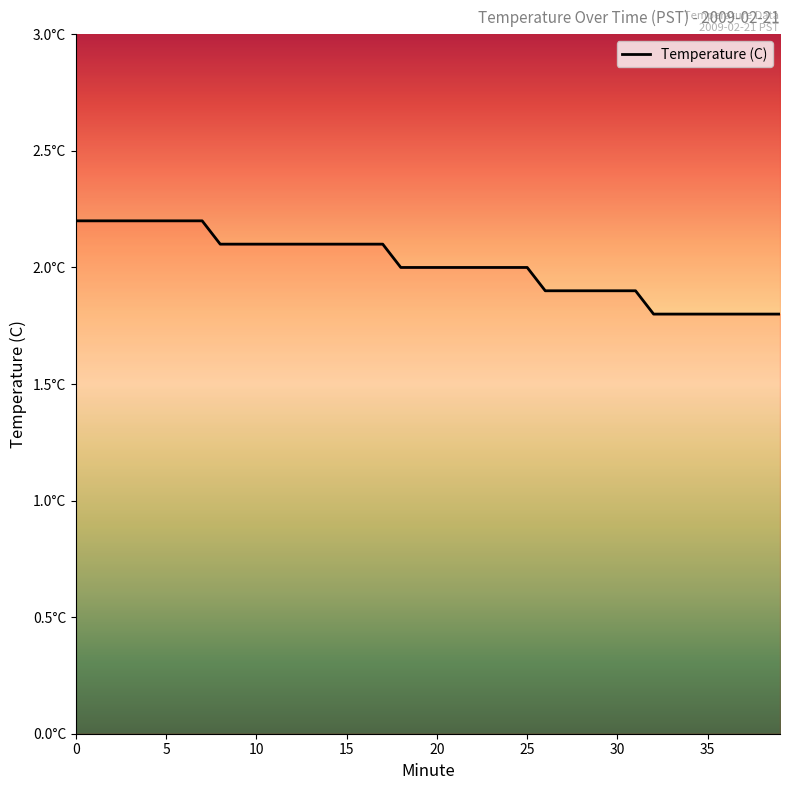

What is the sum of the values at 23 and 14?

4.1